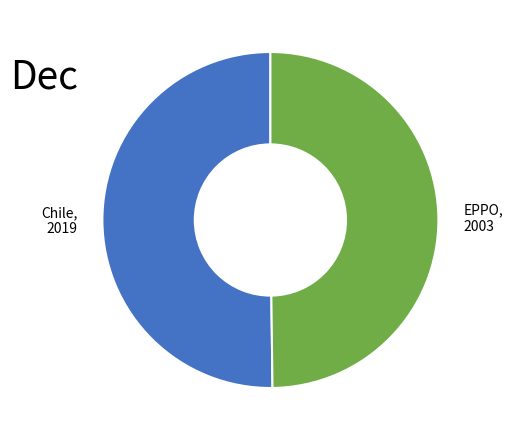

The EPPO slice represents 50% of the pie. True or false?

True